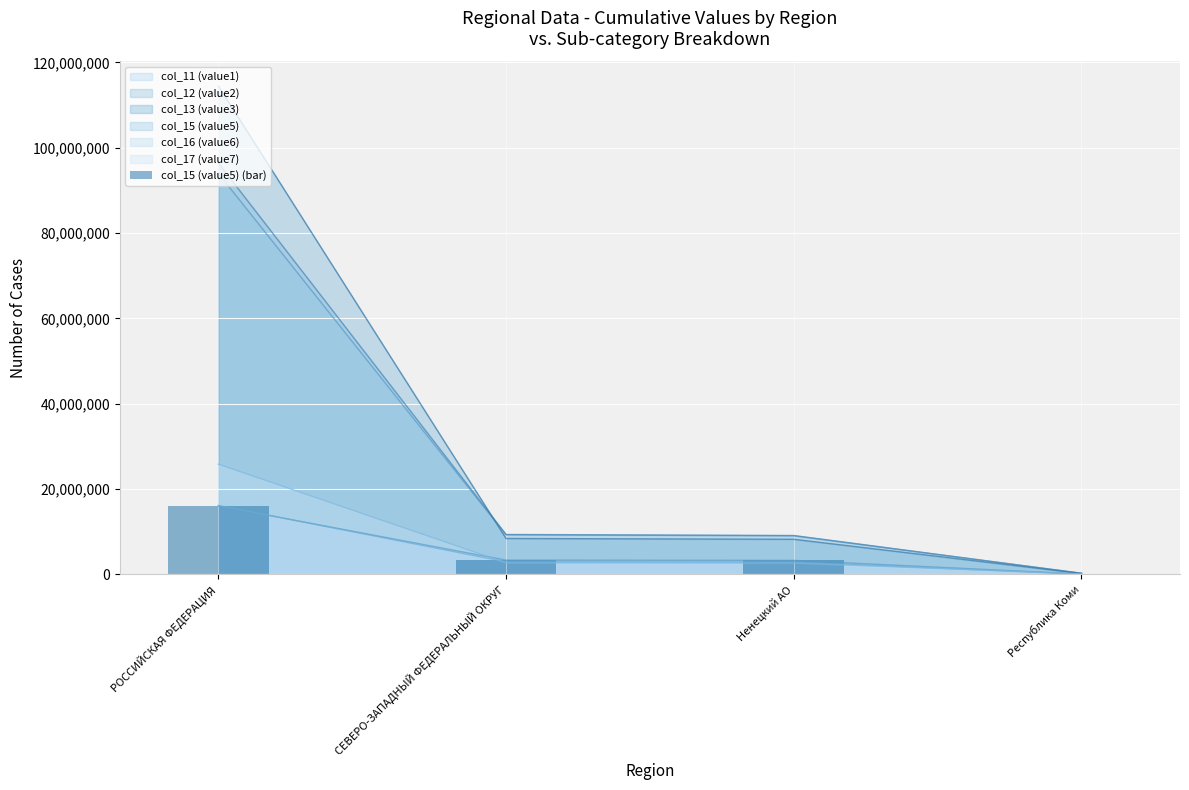

Between Республика Коми and РОССИЙСКАЯ ФЕДЕРАЦИЯ, which is larger?

РОССИЙСКАЯ ФЕДЕРАЦИЯ